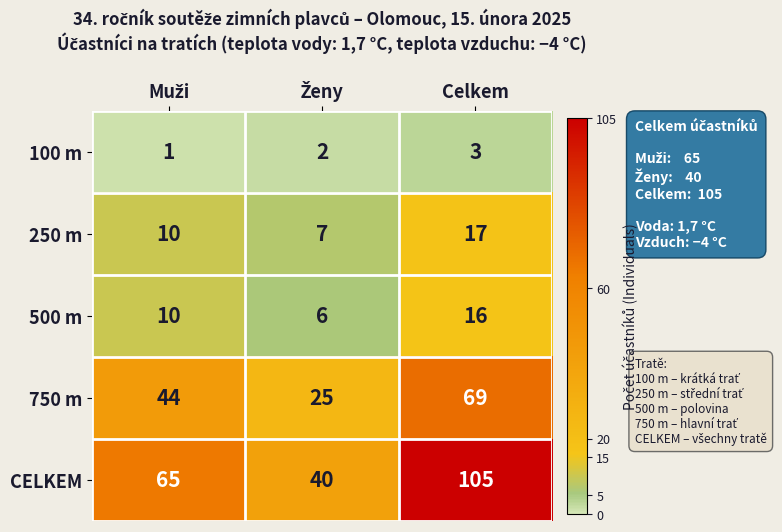

List the series in order of their peak value, highest first.

CELKEM, 750 m, 250 m, 500 m, 100 m